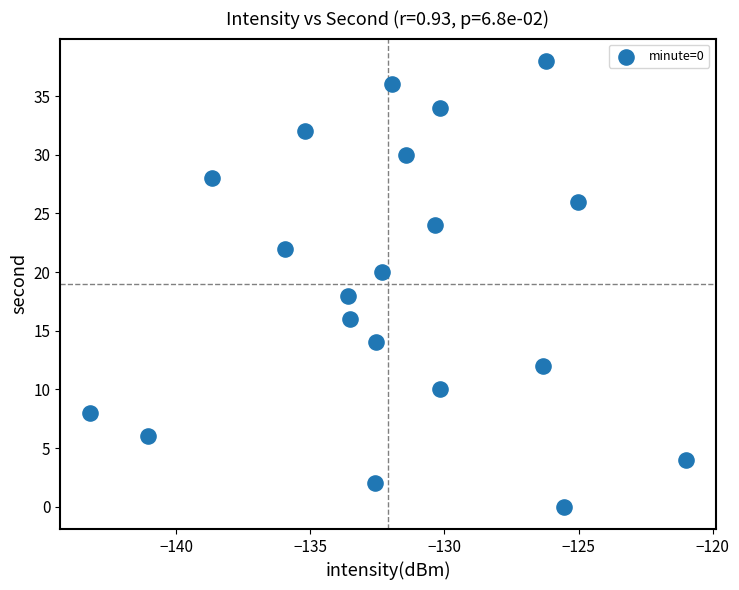

How many points are shown in the scatter plot?

20